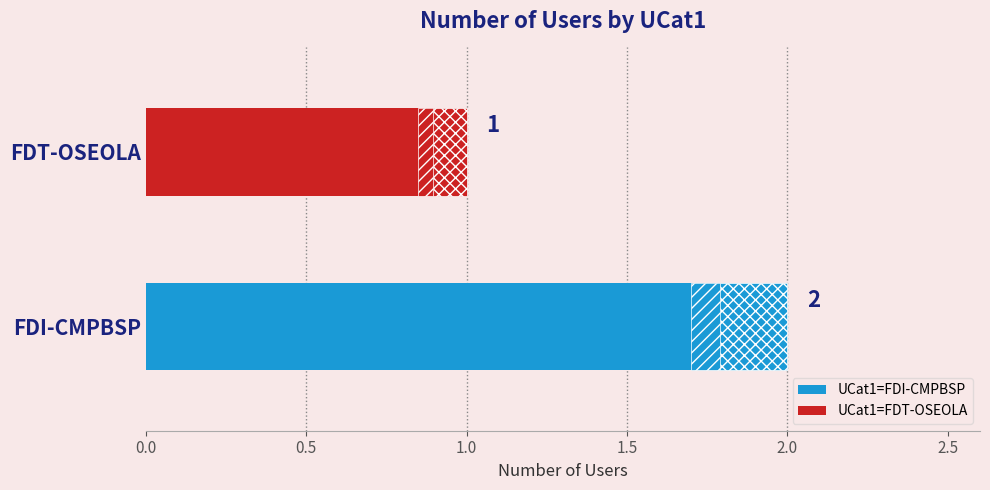

What is the change in value from FDI-CMPBSP to FDT-OSEOLA?

-1